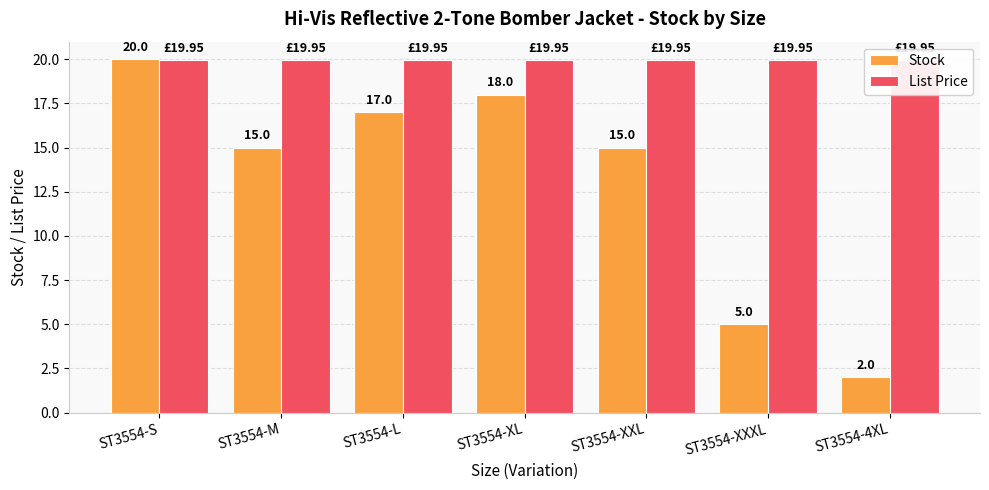

What is the maximum value shown in the chart?

20.0